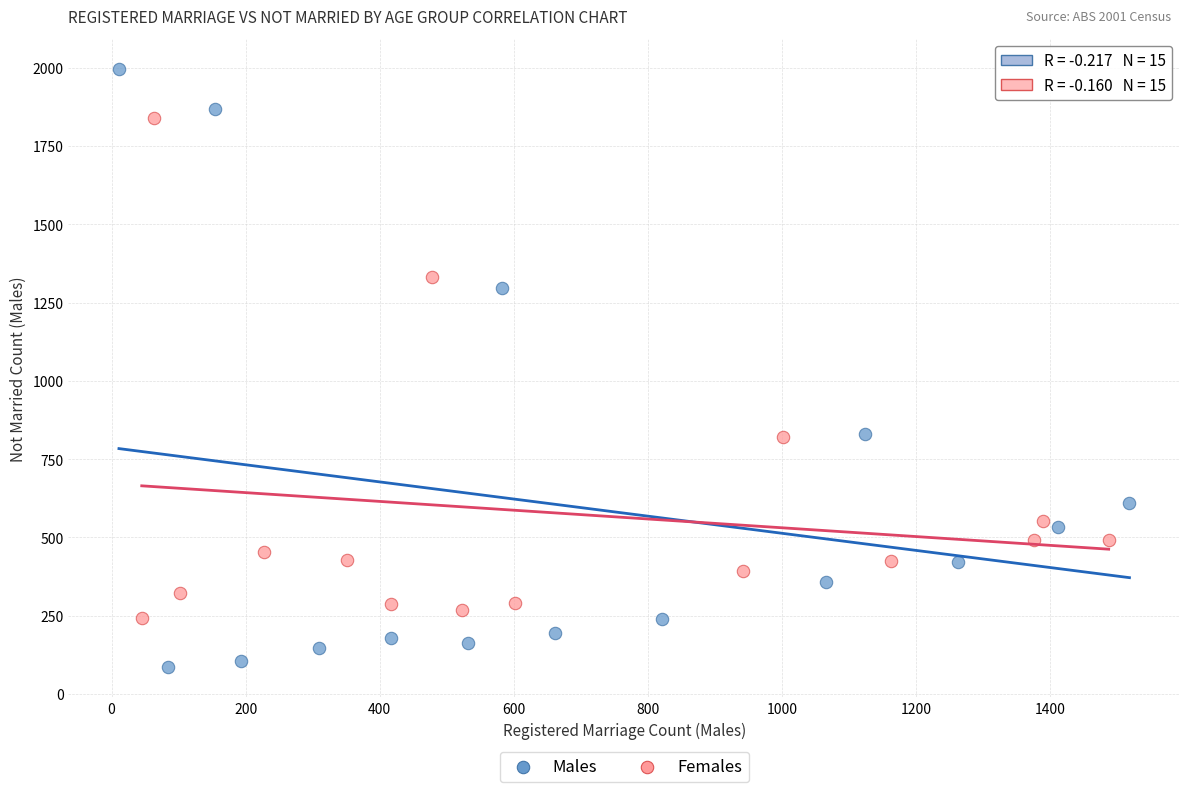

Which series reaches the maximum Y coordinate?

Males